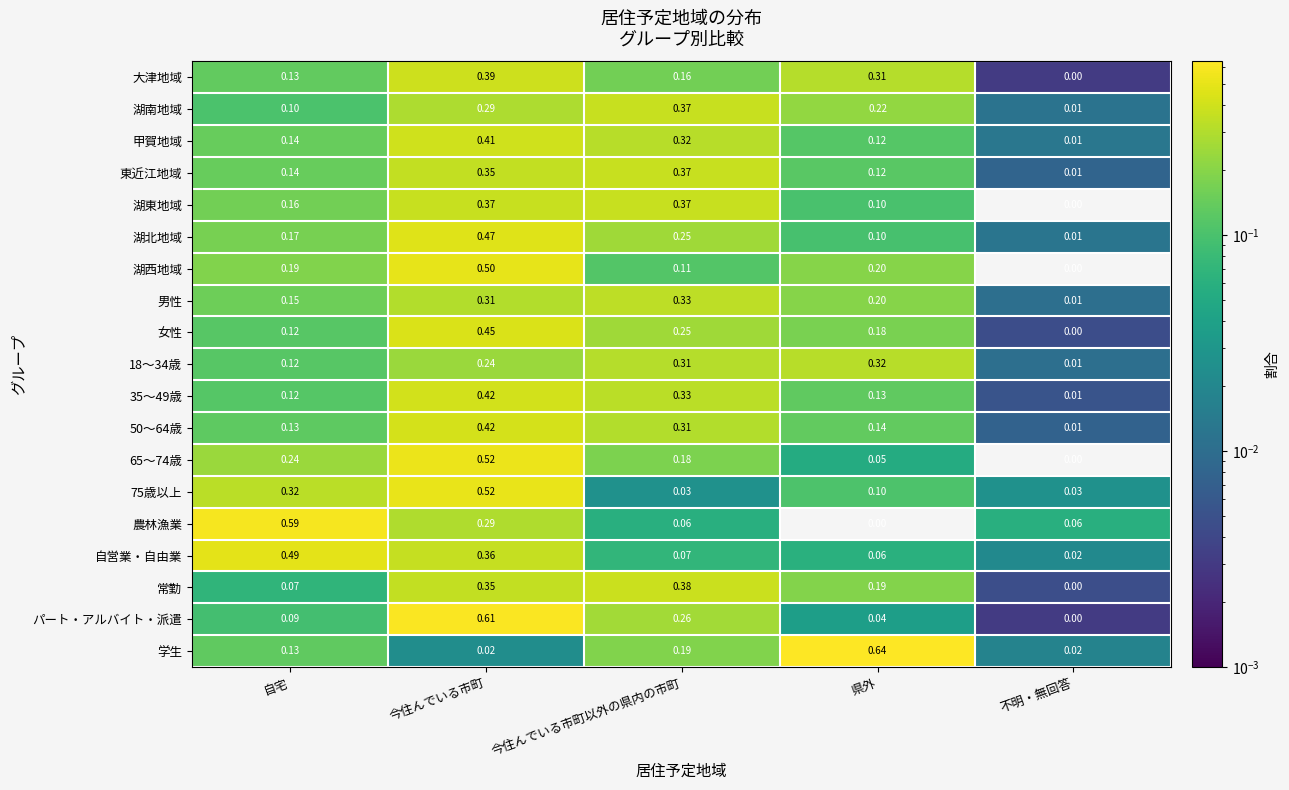

Where is 湖東地域 nearest to the value 0?

不明・無回答